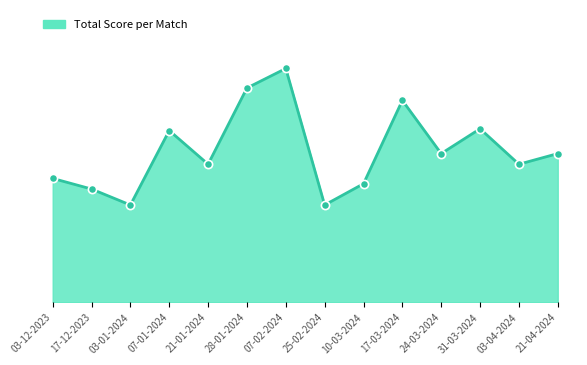

Does the chart have visible grid lines?

No